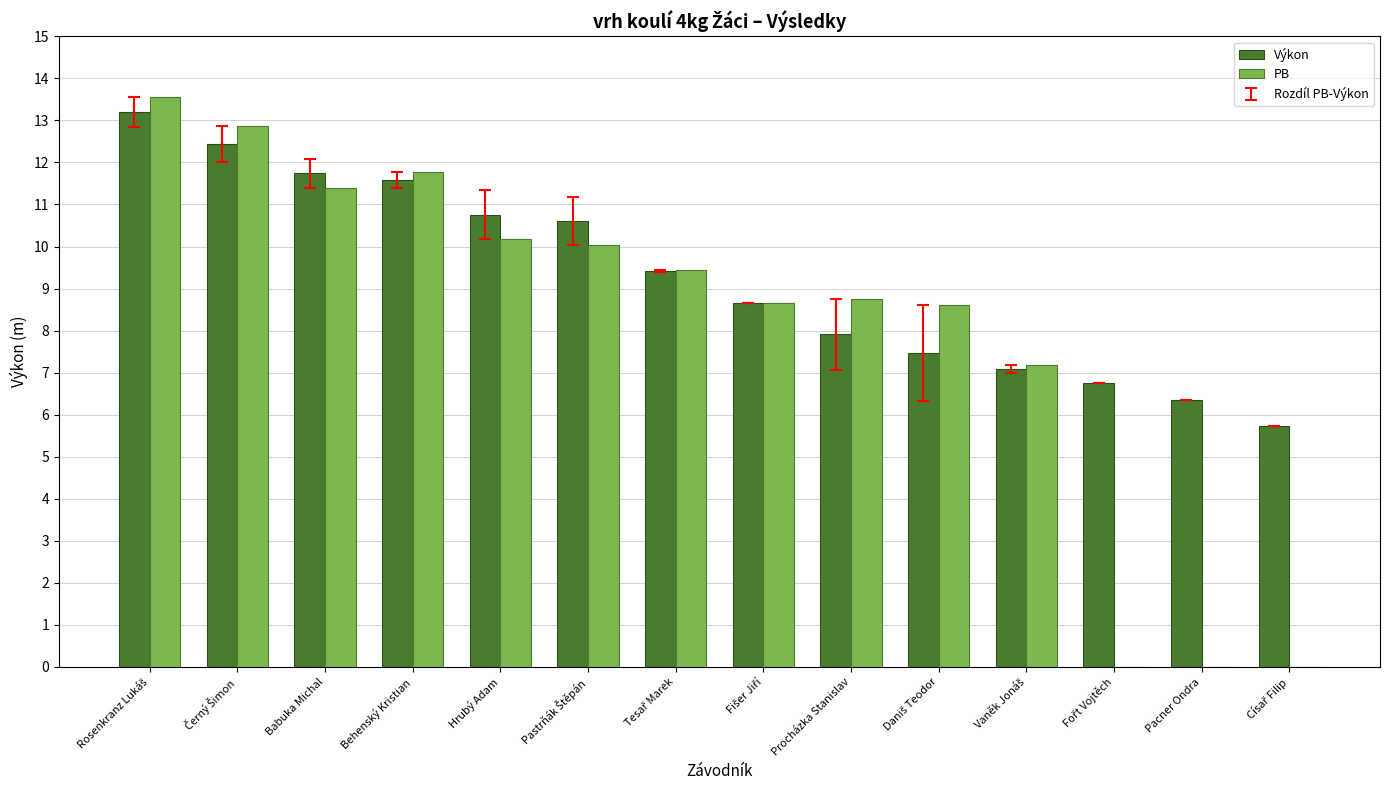

The value of PB at Pacner Ondra is 0.0. True or false?

True